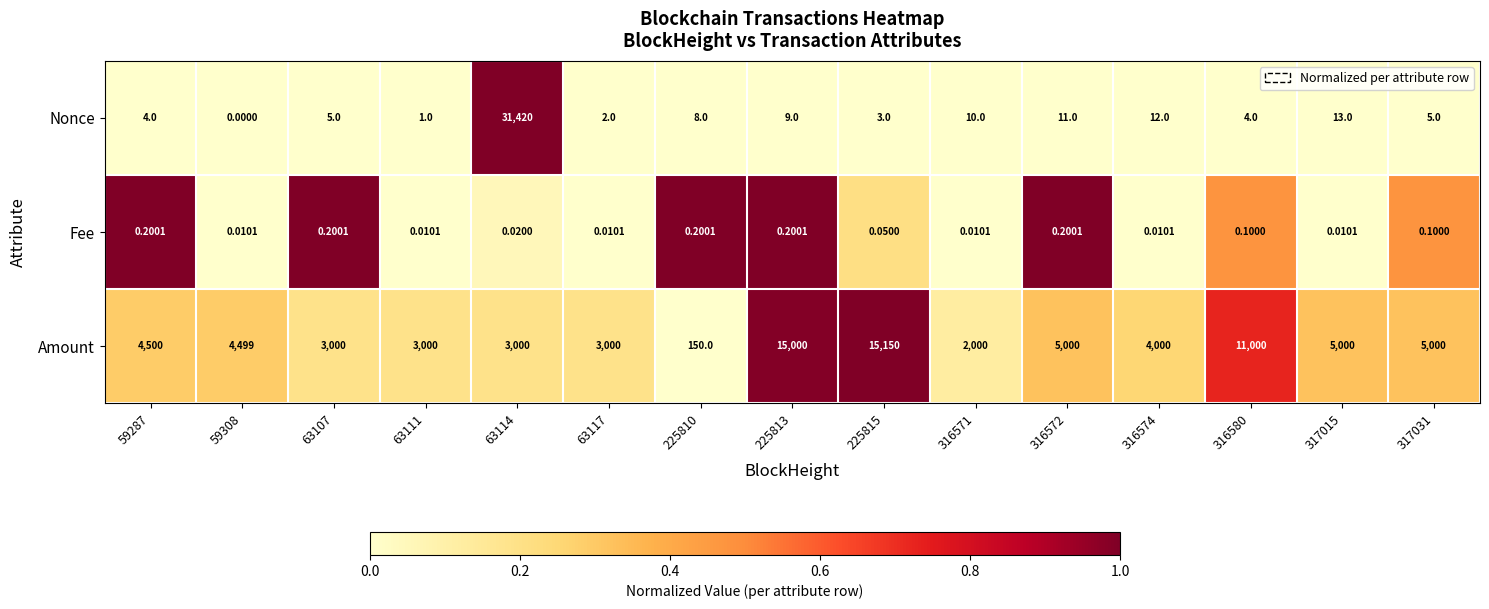

Which series changed the most between 225813 and 316574?

Amount